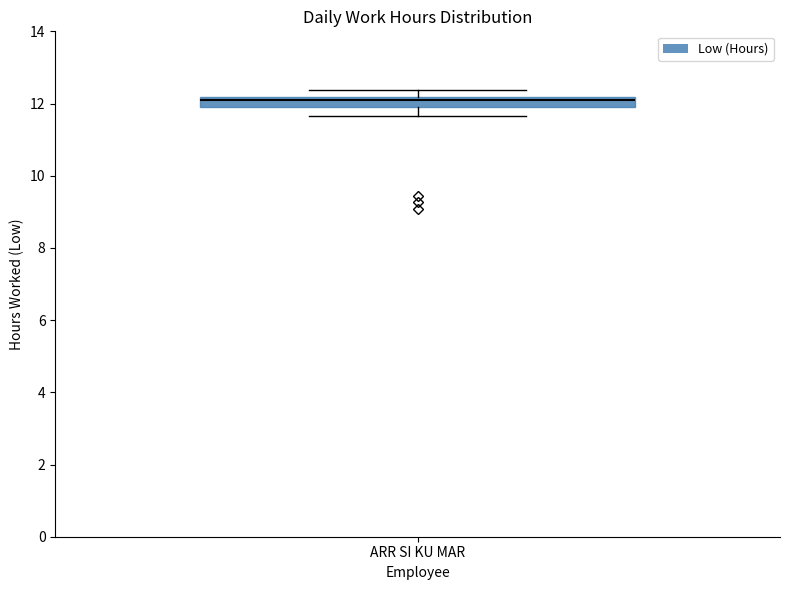

Where does the upper whisker of the box for ARR SI KU MAR end on the y-axis? The values are not printed on the chart, so give them approximately, as read against the axis.

12.4